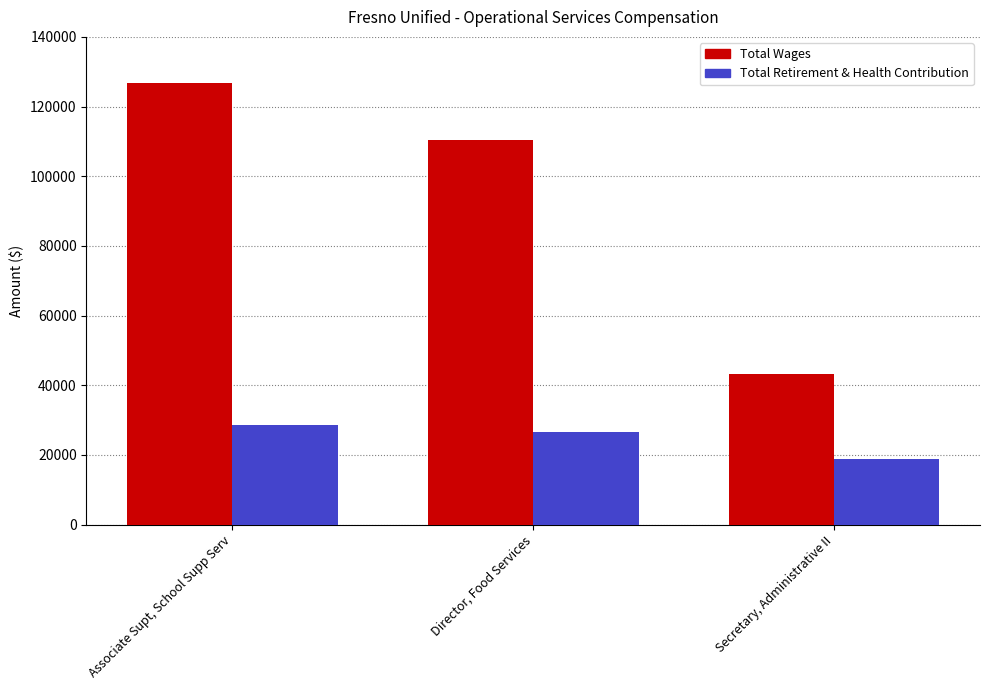

What is the difference between the Total Wages values at Secretary, Administrative II and Associate Supt, School Supp Serv?

83466